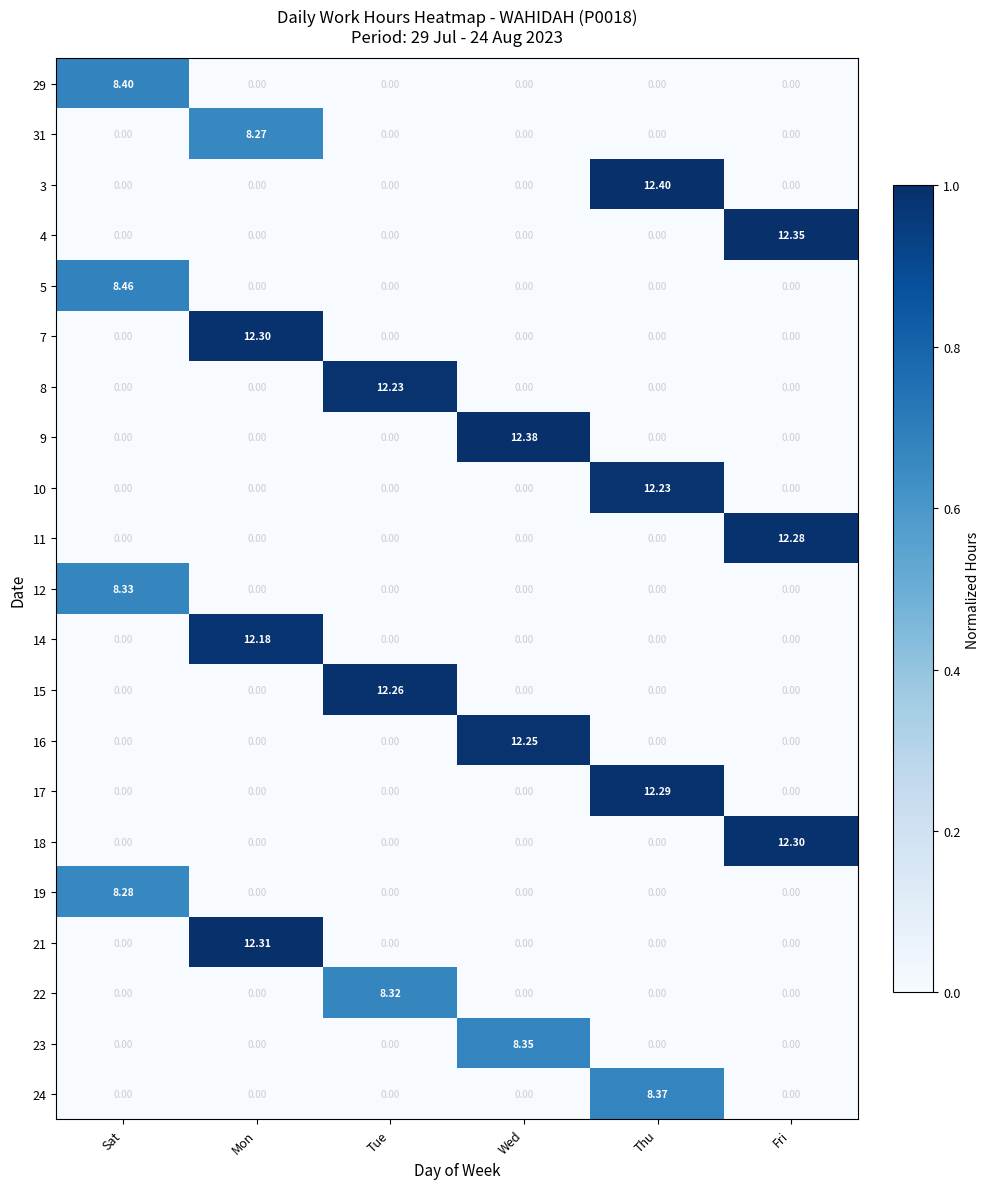

How many series are shown in this chart?

21